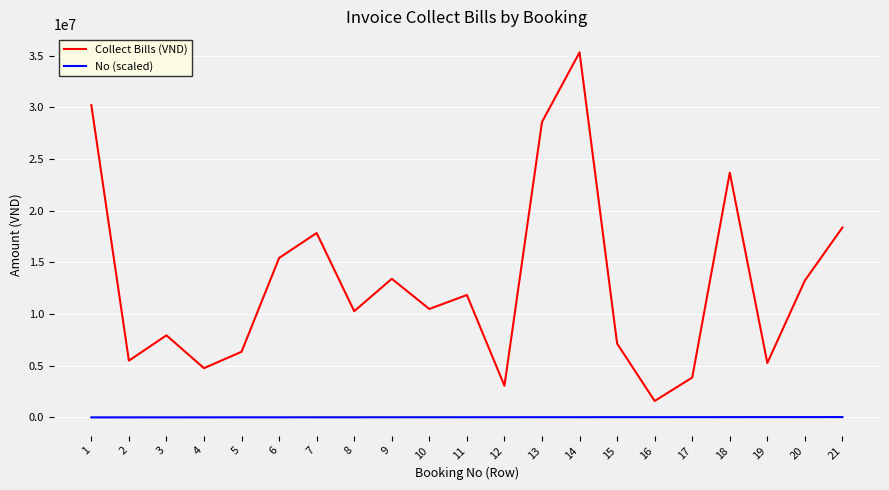

Which series changed the most between 12 and 14?

Collect Bills (VND)